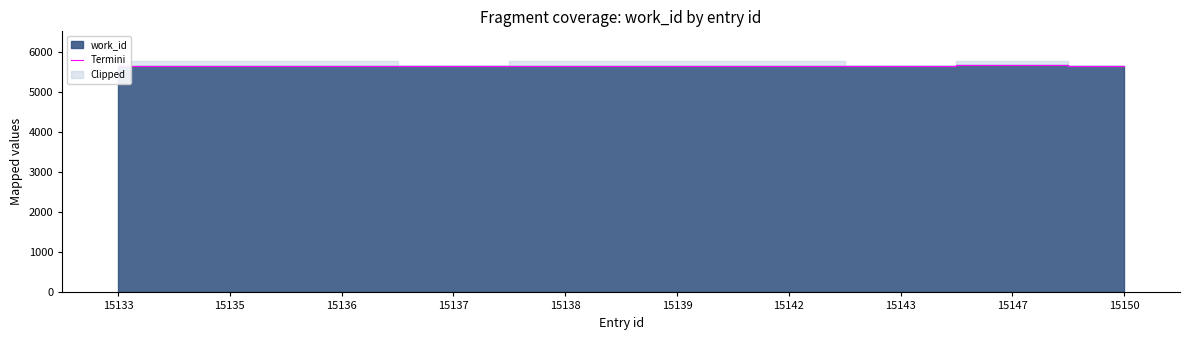

What is the minimum value shown in the chart?

5663